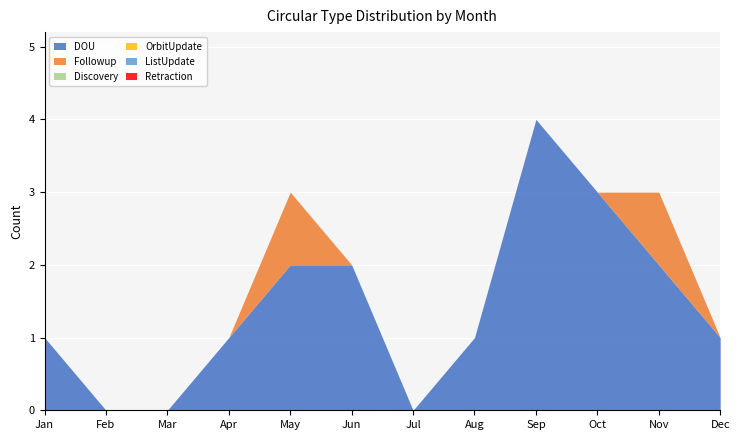

What are all the series names shown in the legend?

DOU, Followup, Discovery, OrbitUpdate, ListUpdate, Retraction